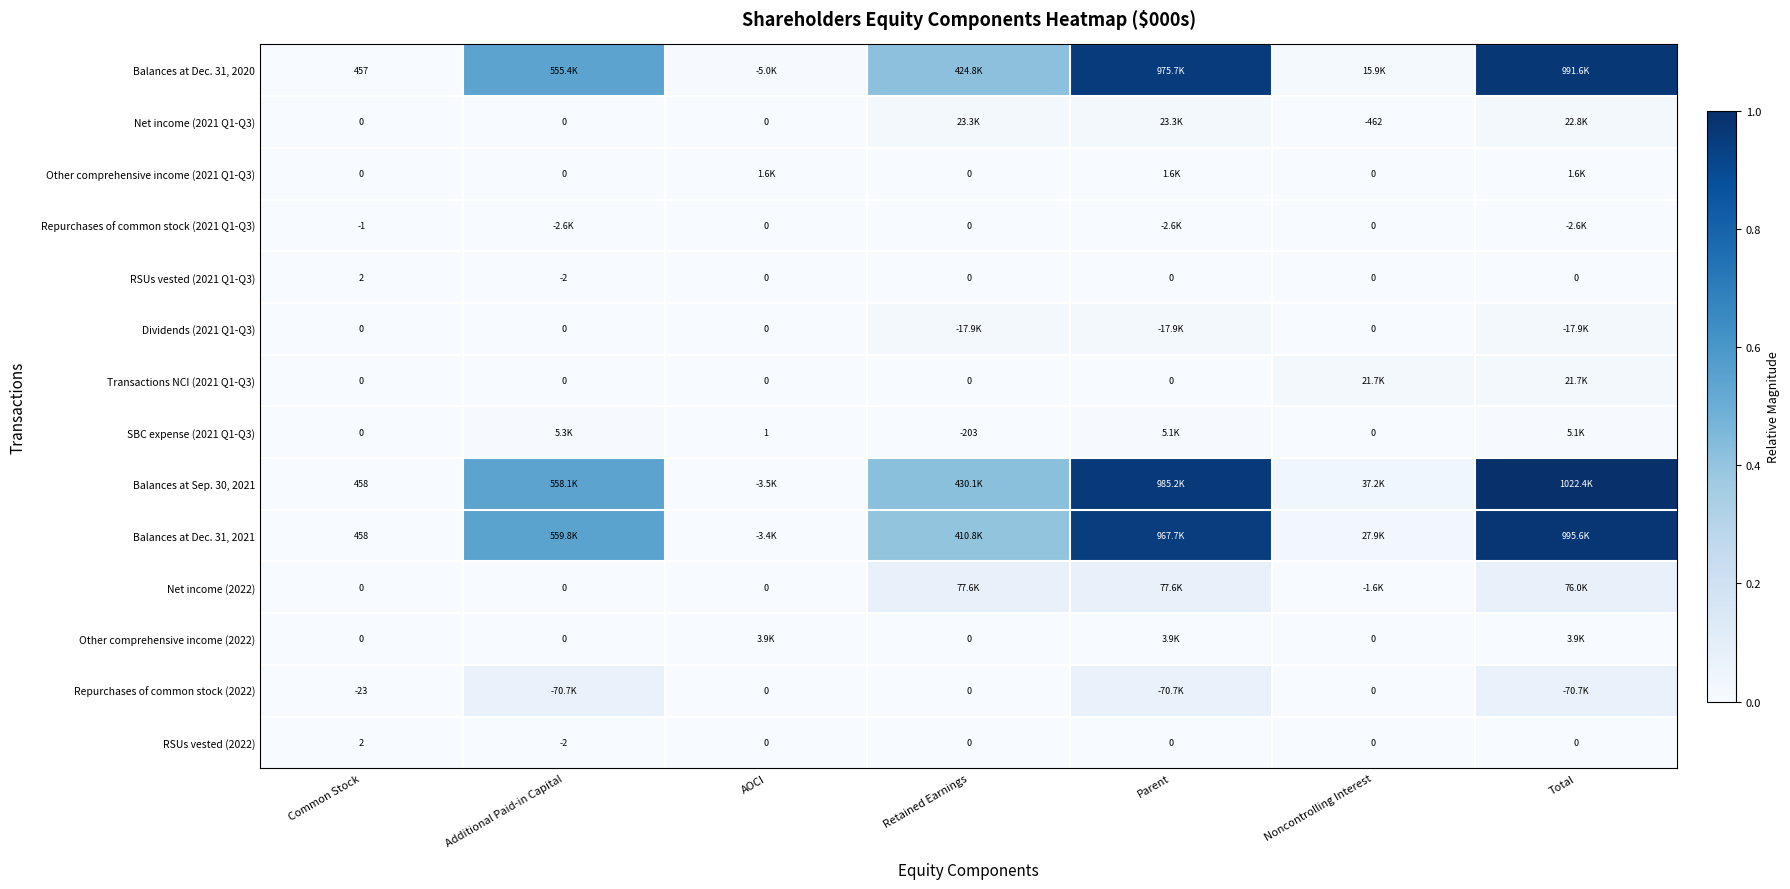

Which has a higher value, Parent or Total?

Total